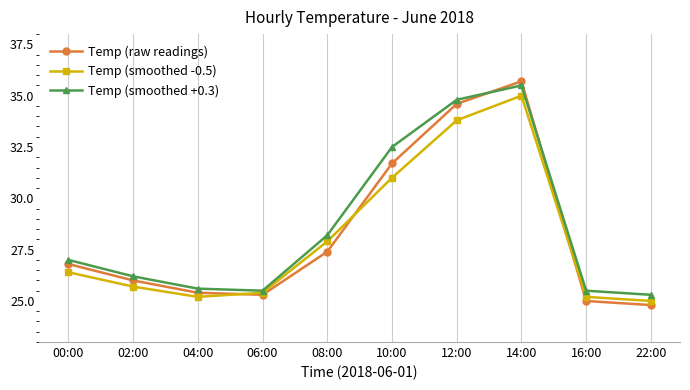

Reading left to right, extract all data points from this chart.

Temp (raw readings): 00:00=26.8	02:00=26.0	04:00=25.4	06:00=25.3	08:00=27.4	10:00=31.7	12:00=34.6	14:00=35.7	16:00=25.0	22:00=24.8
Temp (smoothed -0.5): 00:00=26.4	02:00=25.7	04:00=25.2	06:00=25.4	08:00=27.9	10:00=31.0	12:00=33.8	14:00=35.0	16:00=25.2	22:00=25.0
Temp (smoothed +0.3): 00:00=27.0	02:00=26.2	04:00=25.6	06:00=25.5	08:00=28.2	10:00=32.5	12:00=34.8	14:00=35.5	16:00=25.5	22:00=25.3